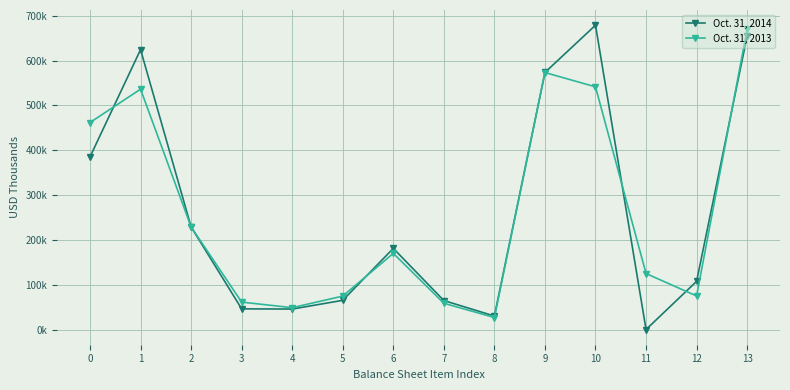

Which series has the widest spread of values?

Oct. 31, 2014